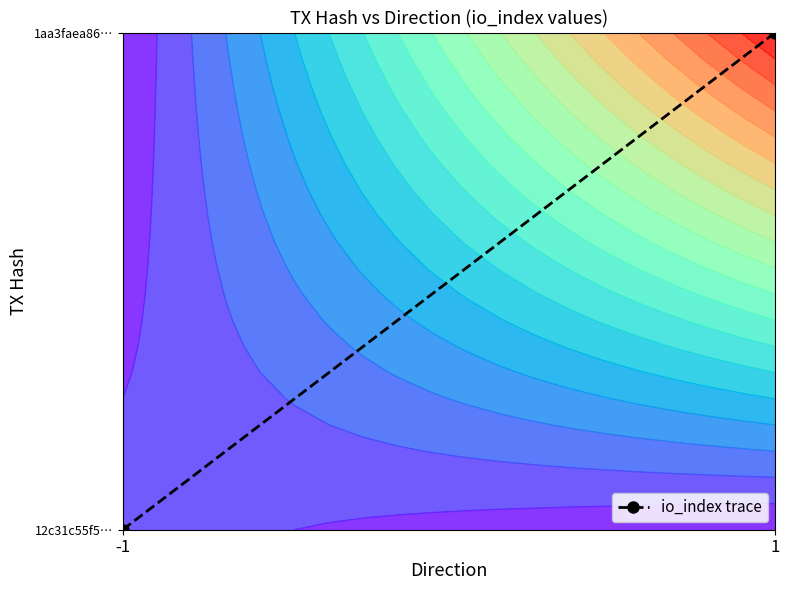

How many values are above zero?

1